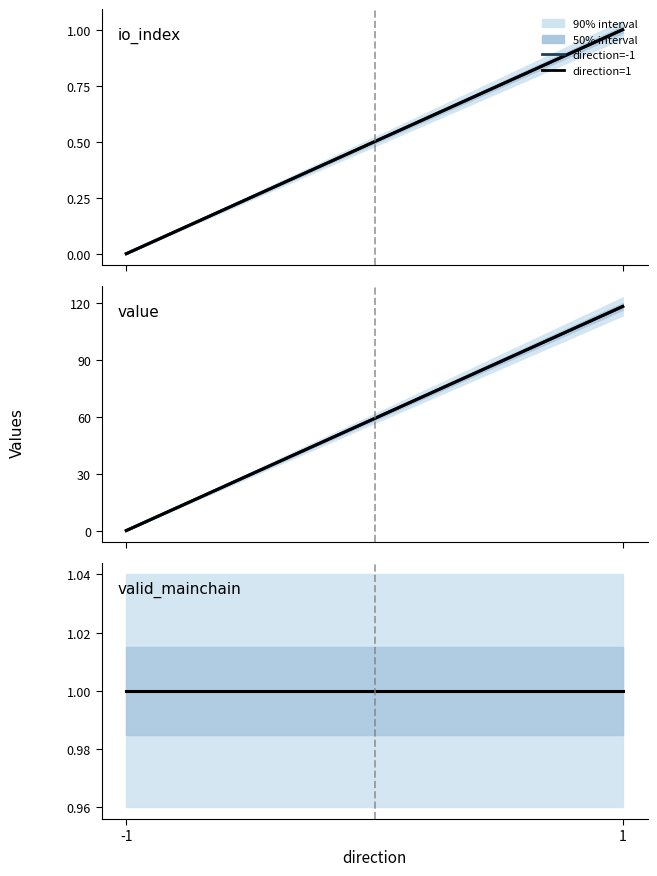

Where is value nearest to the value 59?

-1